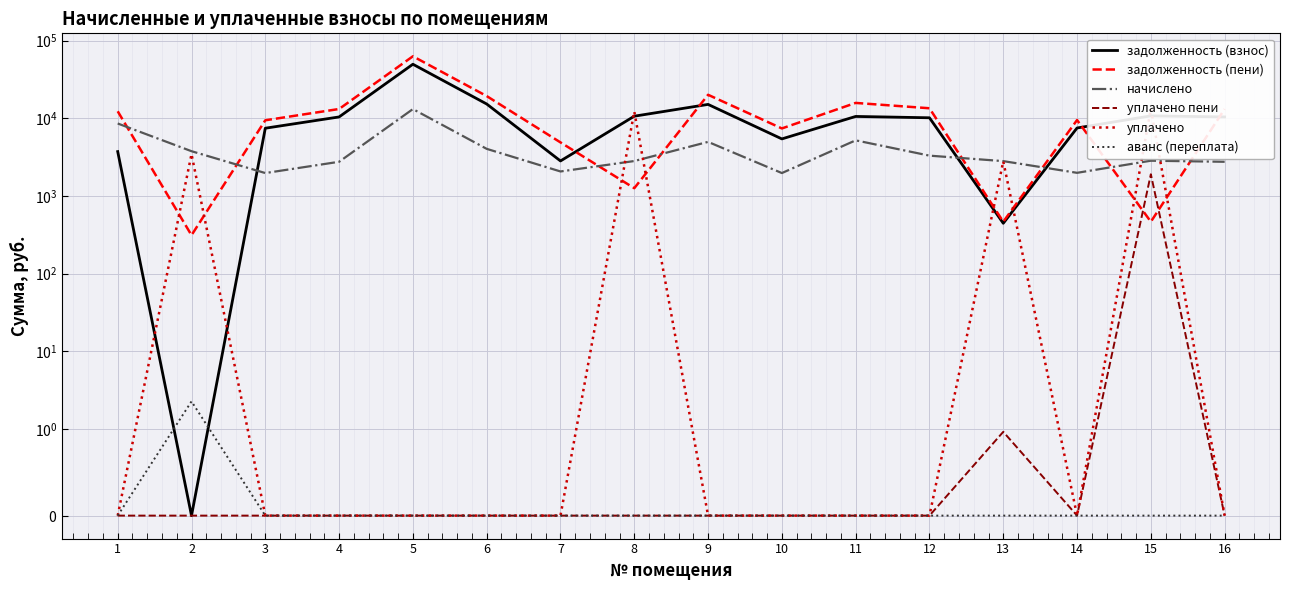

What is the total value across all series at 9?

40085.3